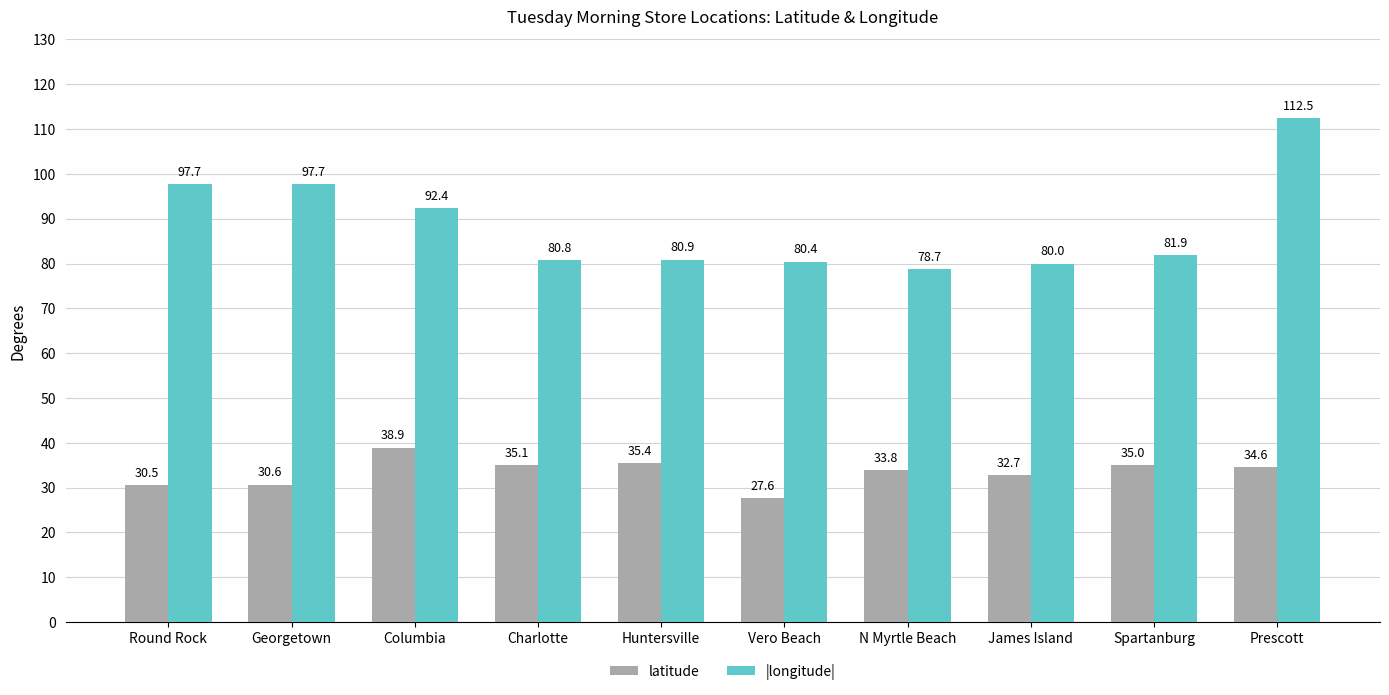

What is the difference between the second highest and minimum values in the latitude series?

7.8